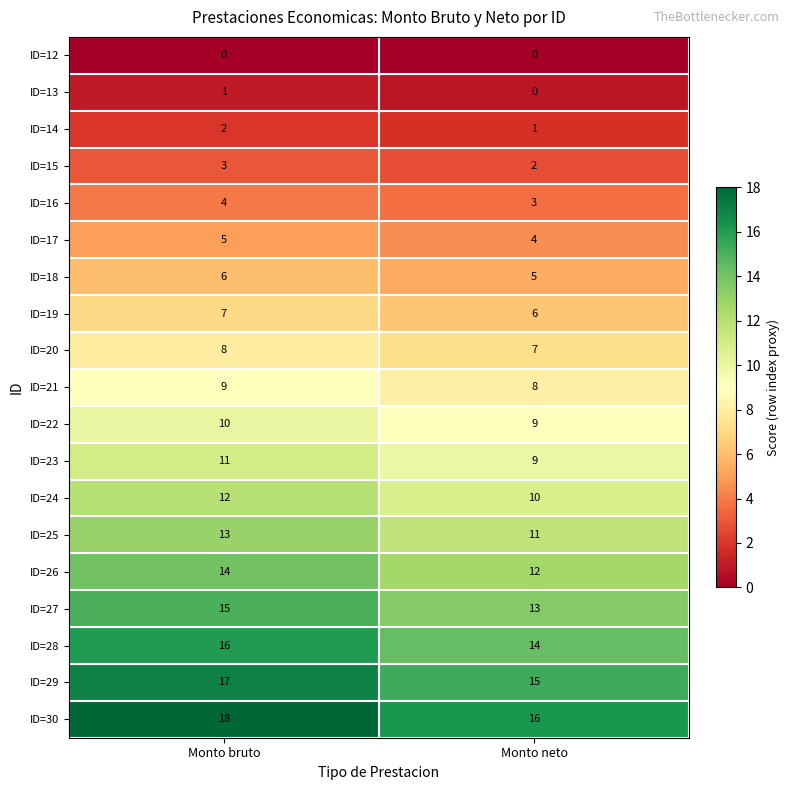

What is the total value across all series at Monto neto?

145